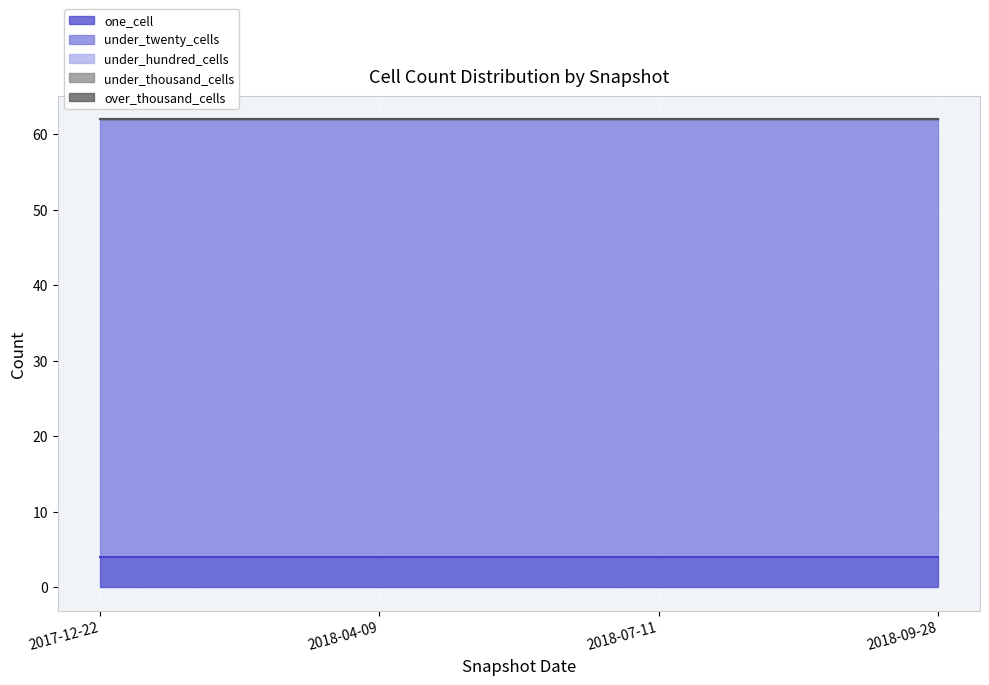

Is the value of under_twenty_cells at 2018-09-28 greater than the value of under_hundred_cells at 2017-12-22?

Yes